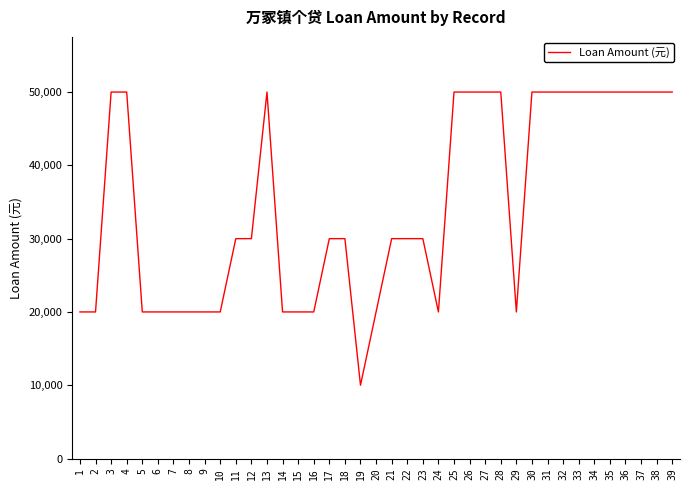

Reading left to right, extract all data points from this chart.

1=20000	2=20000	3=50000	4=50000	5=20000	6=20000	7=20000	8=20000	9=20000	10=20000	11=30000	12=30000	13=50000	14=20000	15=20000	16=20000	17=30000	18=30000	19=10000	20=20000	21=30000	22=30000	23=30000	24=20000	25=50000	26=50000	27=50000	28=50000	29=20000	30=50000	31=50000	32=50000	33=50000	34=50000	35=50000	36=50000	37=50000	38=50000	39=50000